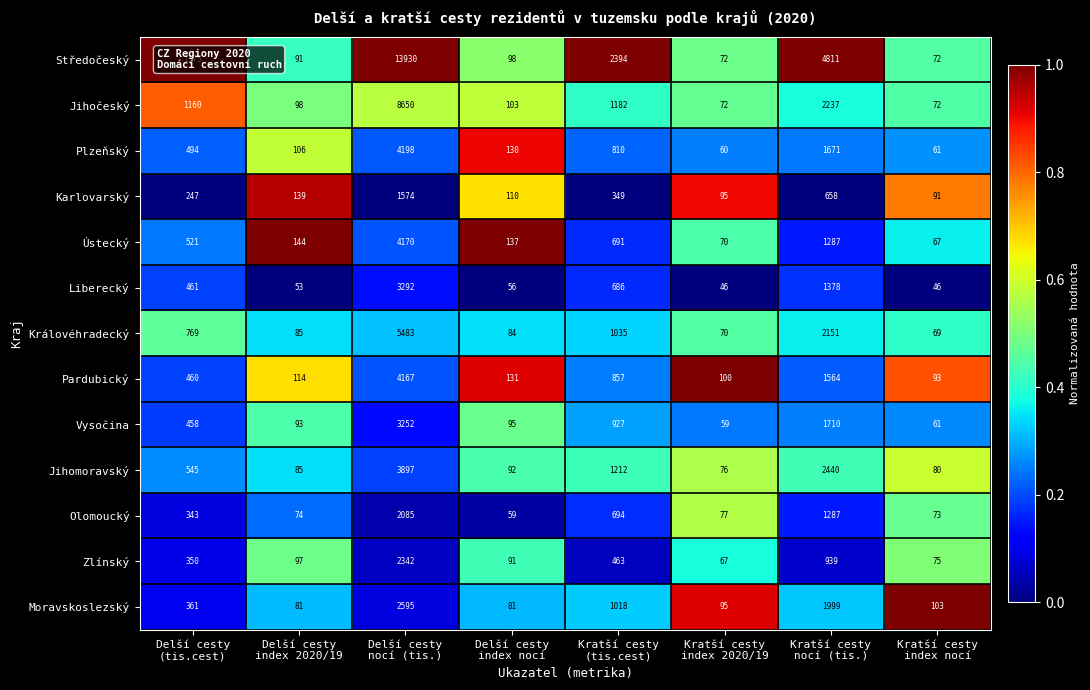

What is the difference between the maximum and minimum values in the Plzeňský series?

4138